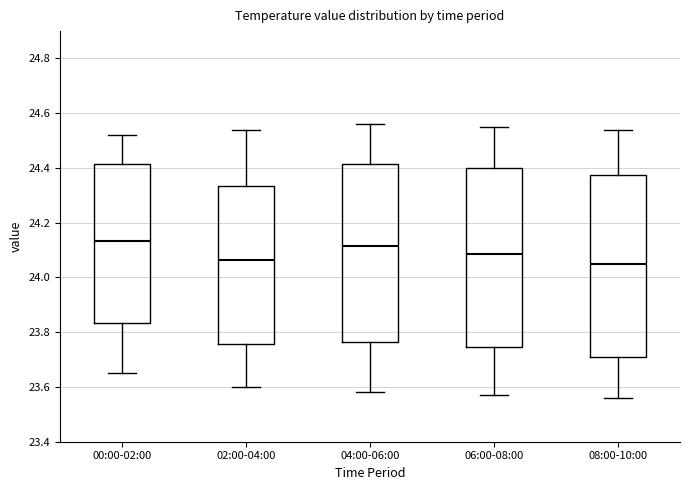

Where does the upper whisker of the box for 04:00-06:00 end on the y-axis? The values are not printed on the chart, so give them approximately, as read against the axis.

24.56